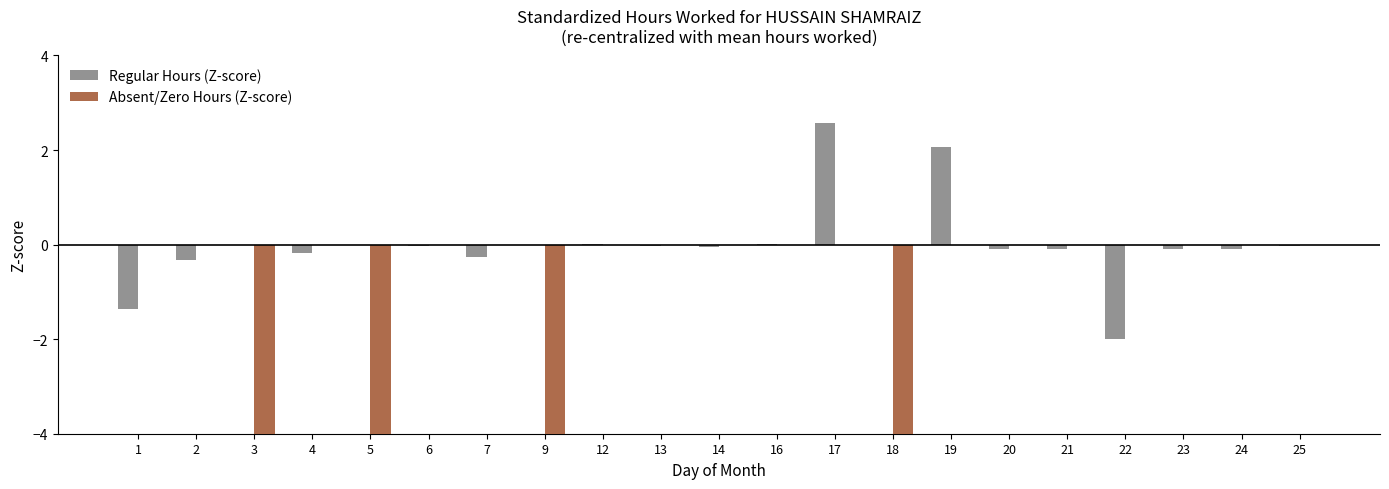

Is it true that Regular Hours (Z-score) equals 0.6 at 19?

False